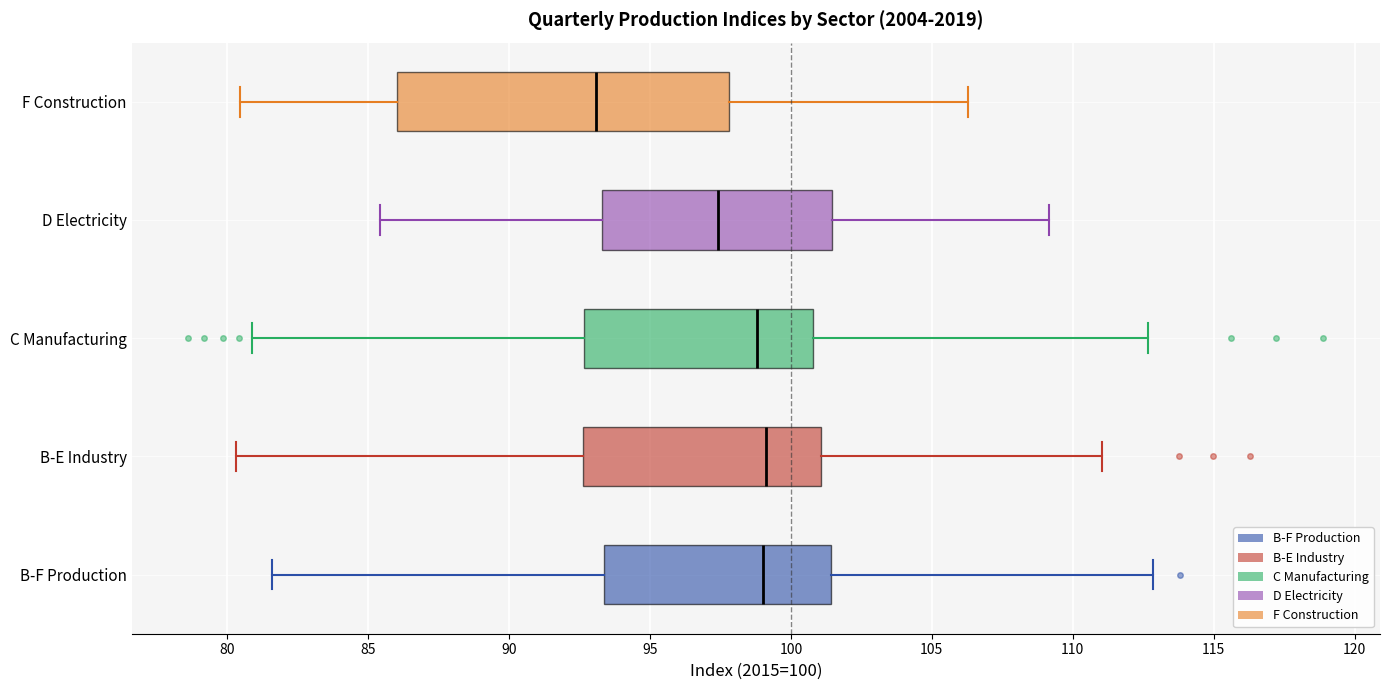

Reading bottom to top, transcribe this box plot: for each box, give where its median line is, the range the box spans, and where its two whiskers end, as read against the x-axis. The values are not printed on the chart, so give them approximately, as read against the axis.

B-F Production: median 99.0, box 93.5 to 101.5, whiskers 81.5 to 113.0
B-E Industry: median 99.0, box 92.5 to 101.0, whiskers 80.5 to 111.0
C Manufacturing: median 99.0, box 92.5 to 101.0, whiskers 81.0 to 112.5
D Electricity: median 97.5, box 93.5 to 101.5, whiskers 85.5 to 109.0
F Construction: median 93.0, box 86.0 to 98.0, whiskers 80.5 to 106.5